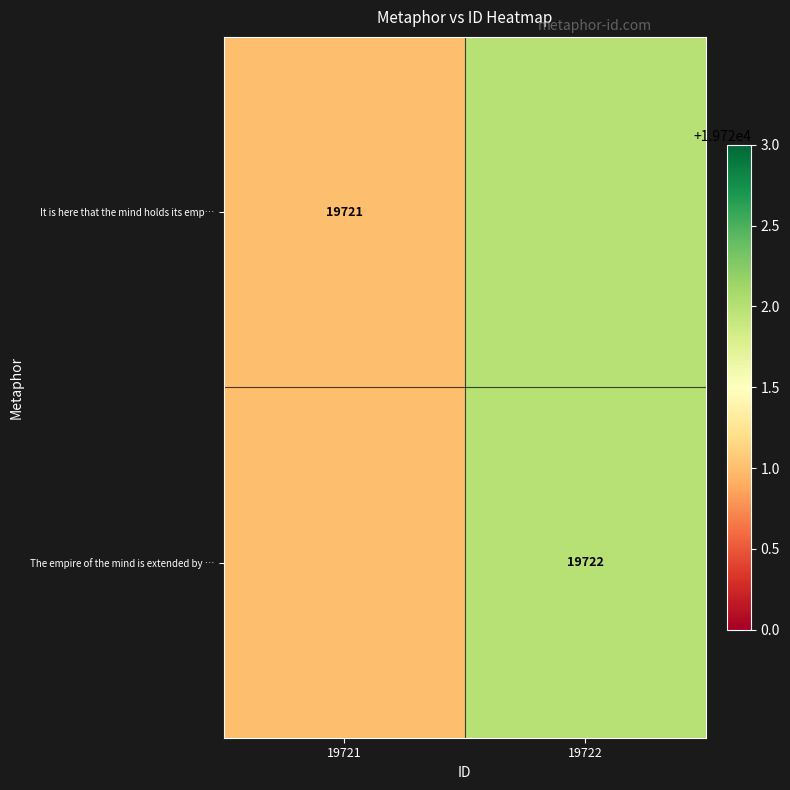

The The empire of the mind is extended by … series shows 32006 at 19722. True or false?

False